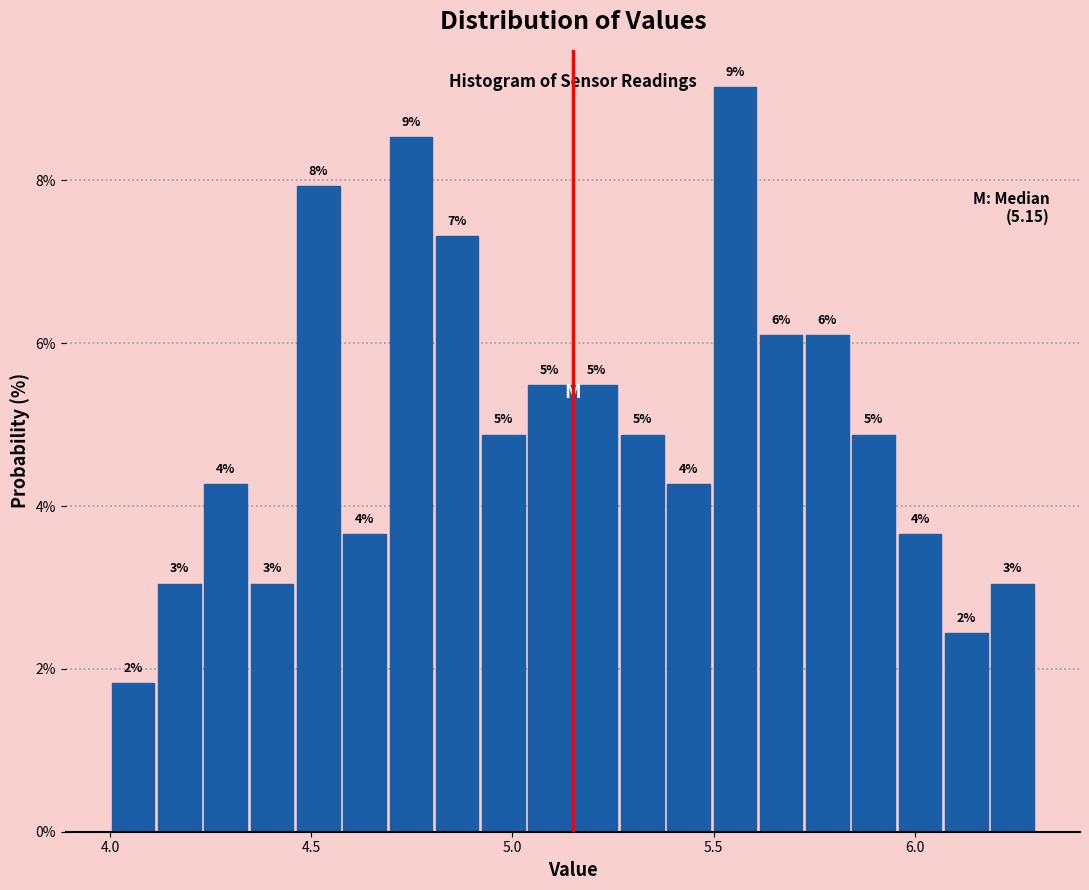

Read against the x-axis, roughly where is the centre of the tallest bar?

5.55